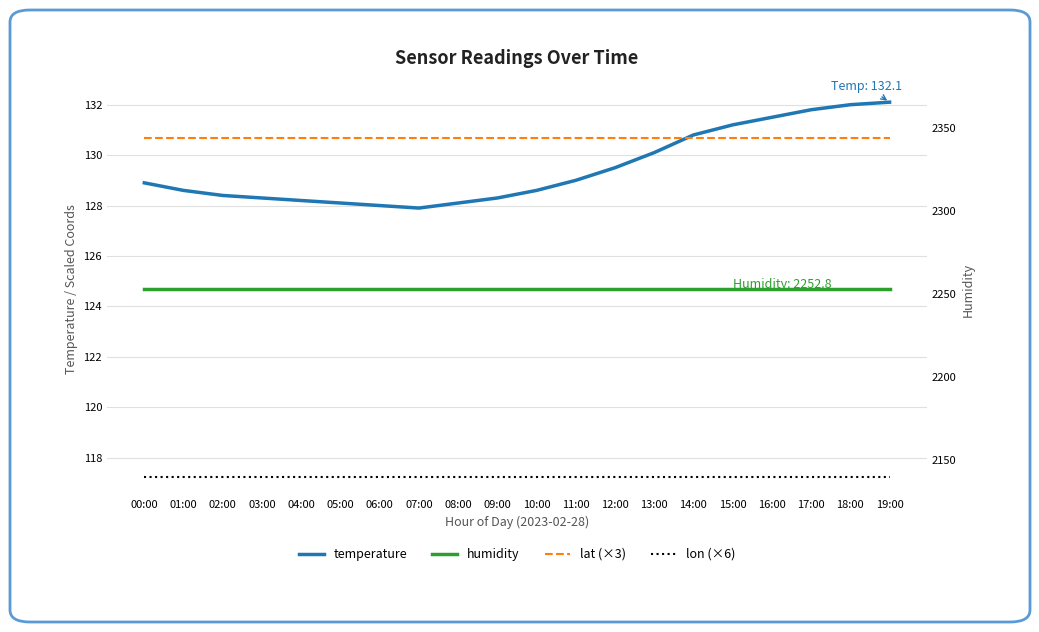

What is the sum of the humidity values at 17:00 and 15:00?

4505.6